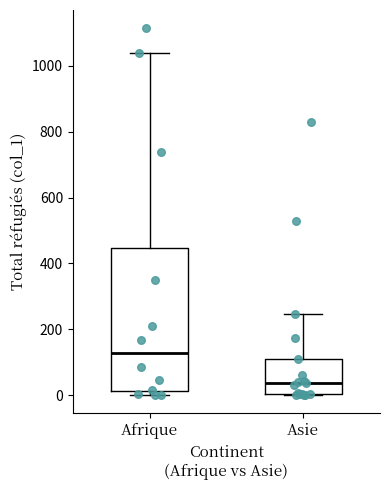

Reading left to right, transcribe this box plot: for each box, give where its median line is, the range the box spans, and where its two whiskers end, as read against the y-axis. The values are not printed on the chart, so give them approximately, as read against the axis.

Afrique: median 120, box 20 to 440, whiskers 0 to 1040
Asie: median 40, box 0 to 120, whiskers 0 to 240